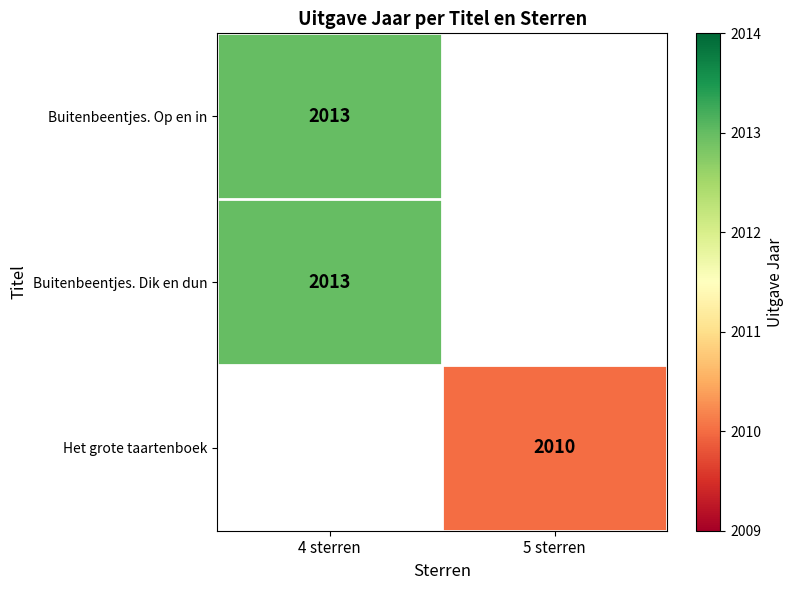

Is it true that Buitenbeentjes. Dik en dun equals 858 at 4 sterren?

False